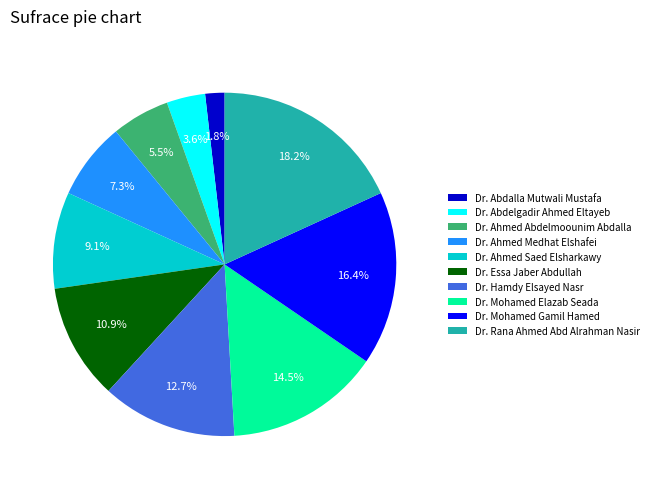

Which has a higher value, Dr. Ahmed Abdelmoounim Abdalla or Dr. Mohamed Gamil Hamed?

Dr. Mohamed Gamil Hamed